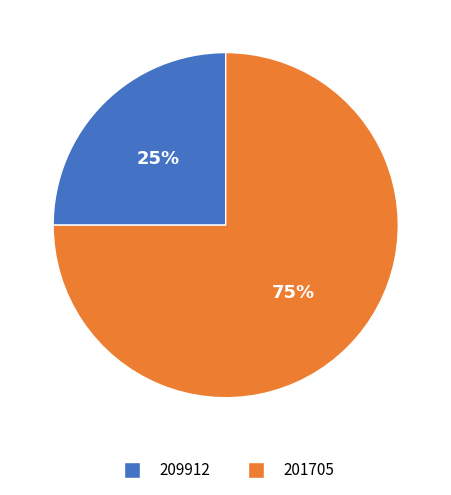

What is the majority slice?

201705